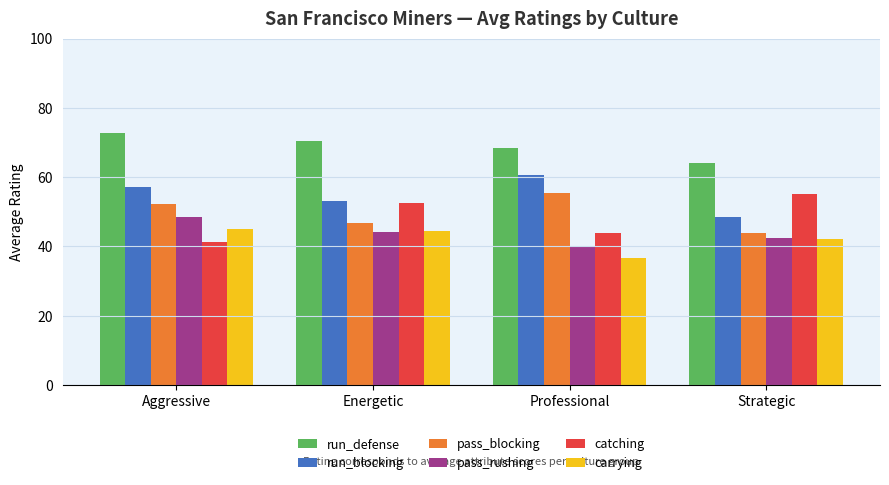

Which category has the highest value in the pass_rushing series?

Aggressive